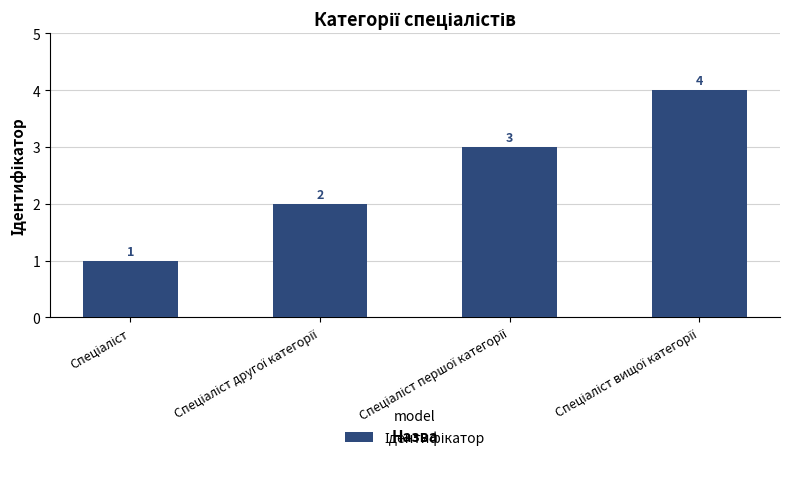

What is the difference between the maximum and minimum values?

3